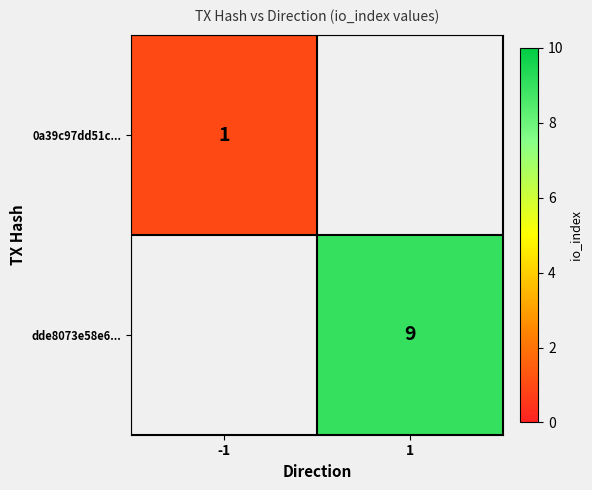

What is the maximum value shown in the chart?

9.0